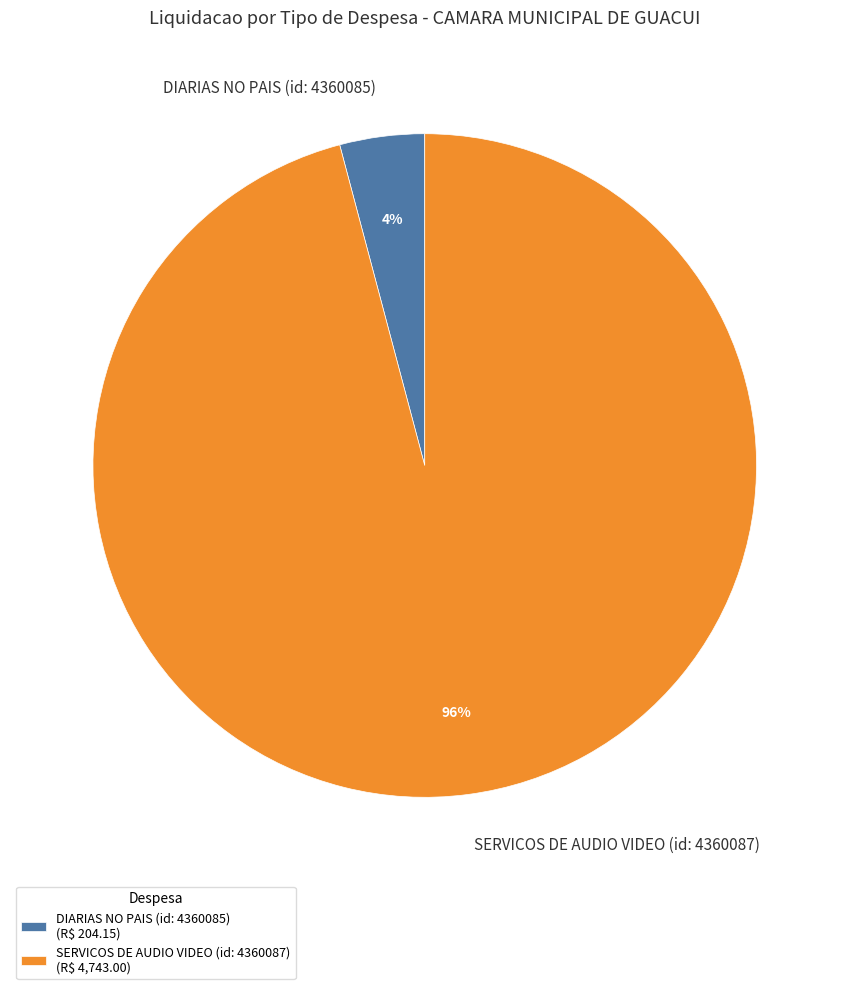

To the nearest percent, what portion does DIARIAS NO PAIS (id: 4360085) represent?

4%